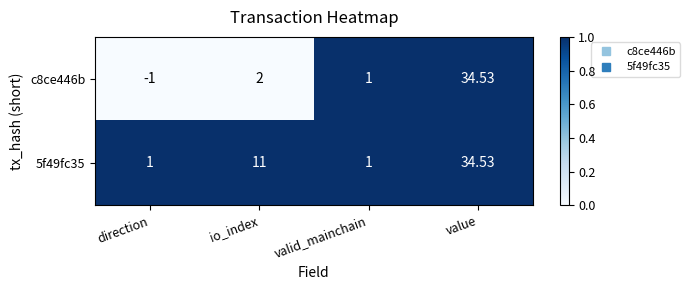

At which label is 5f49fc35 closest to 17?

io_index